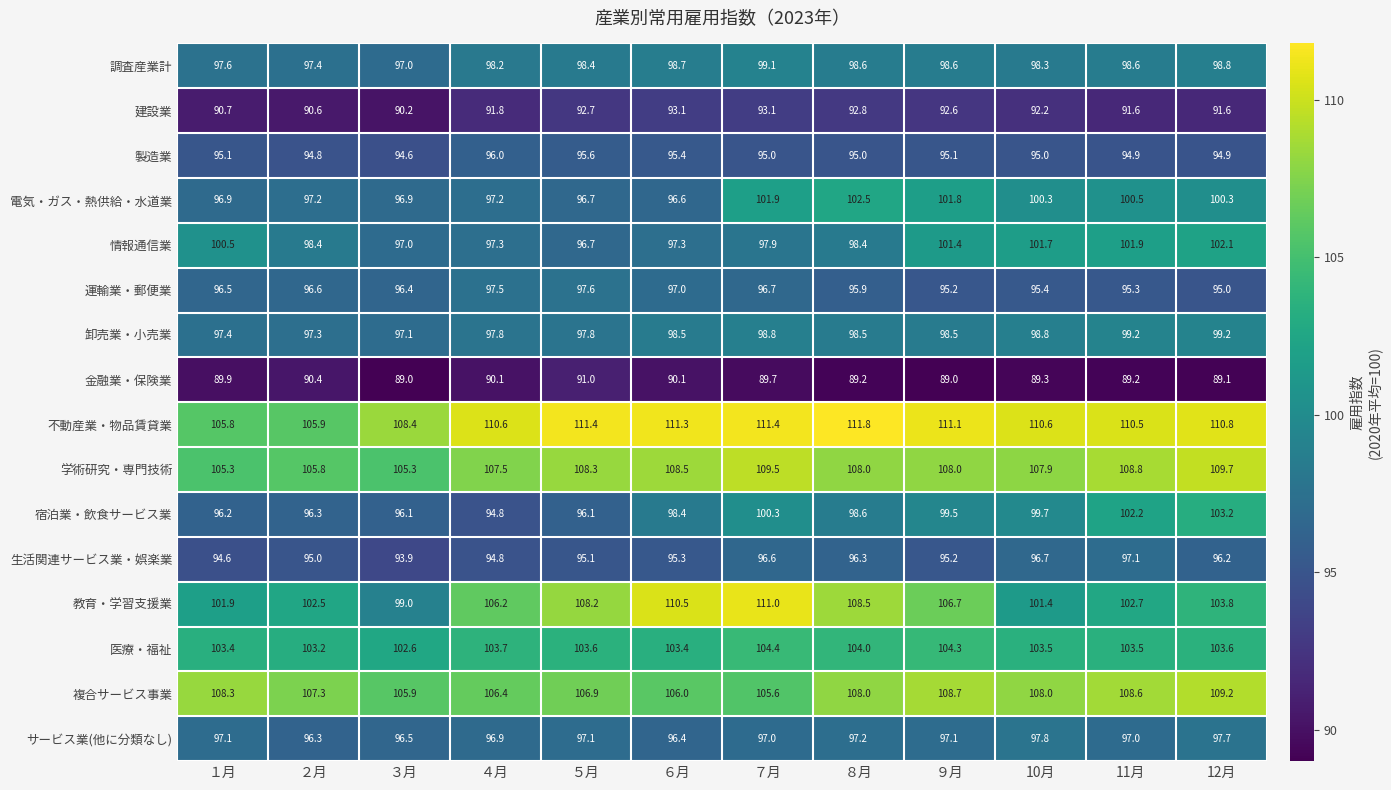

What is the lowest value of the 建設業 series?

90.2